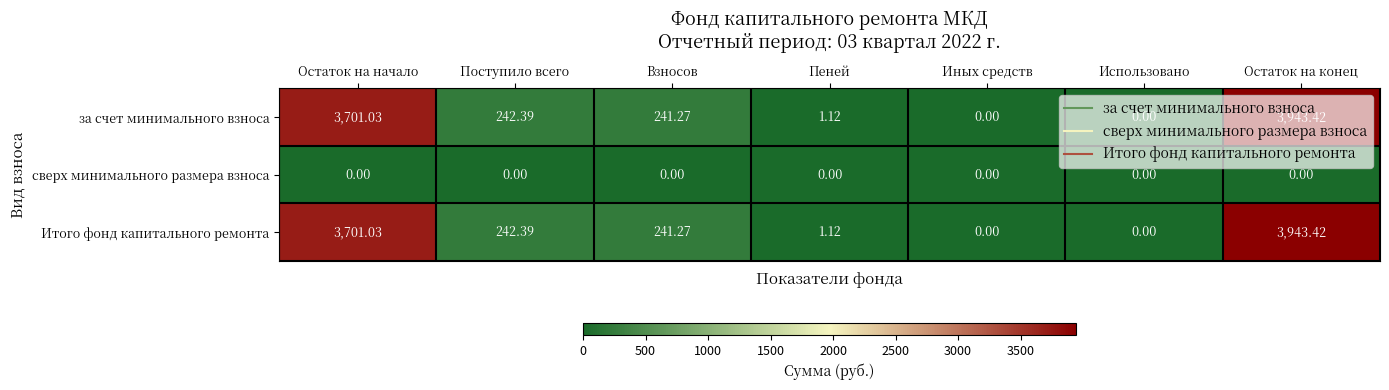

How many data points in за счет минимального взноса are above 241?

4